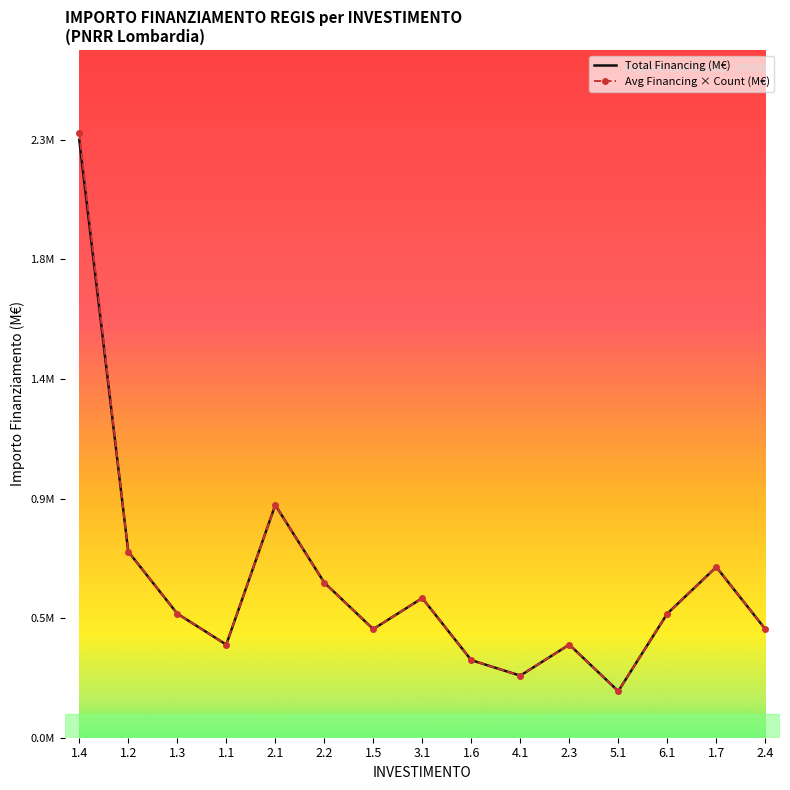

What are all the series names shown in the legend?

Total Financing (M€), Avg Financing × Count (M€)